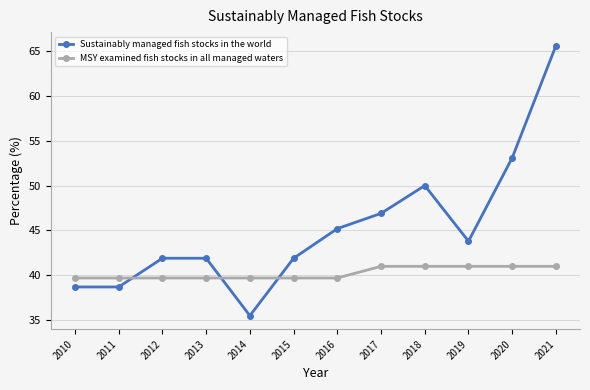

What is the difference between the Sustainably managed fish stocks in the world values at 2011 and 2013?

3.2